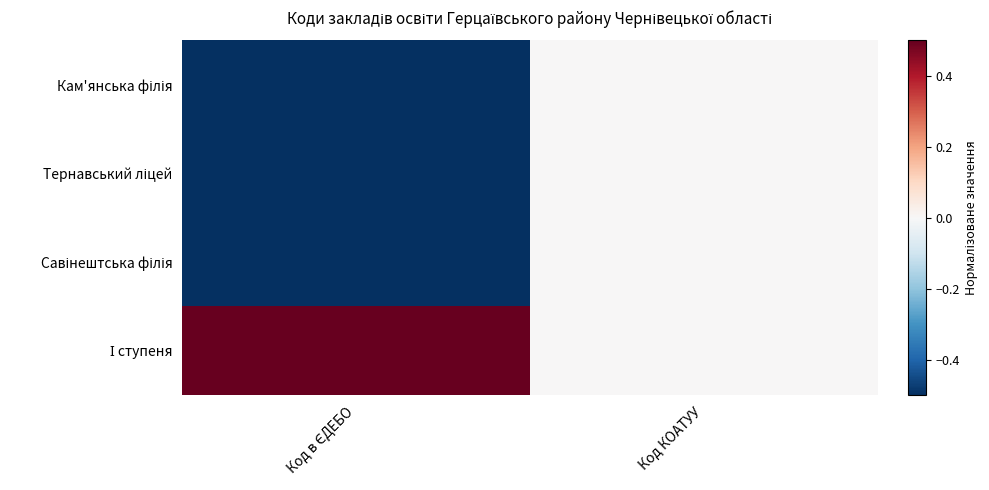

Which has a higher value, Код в ЄДЕБО or Код КОАТУУ?

Код КОАТУУ